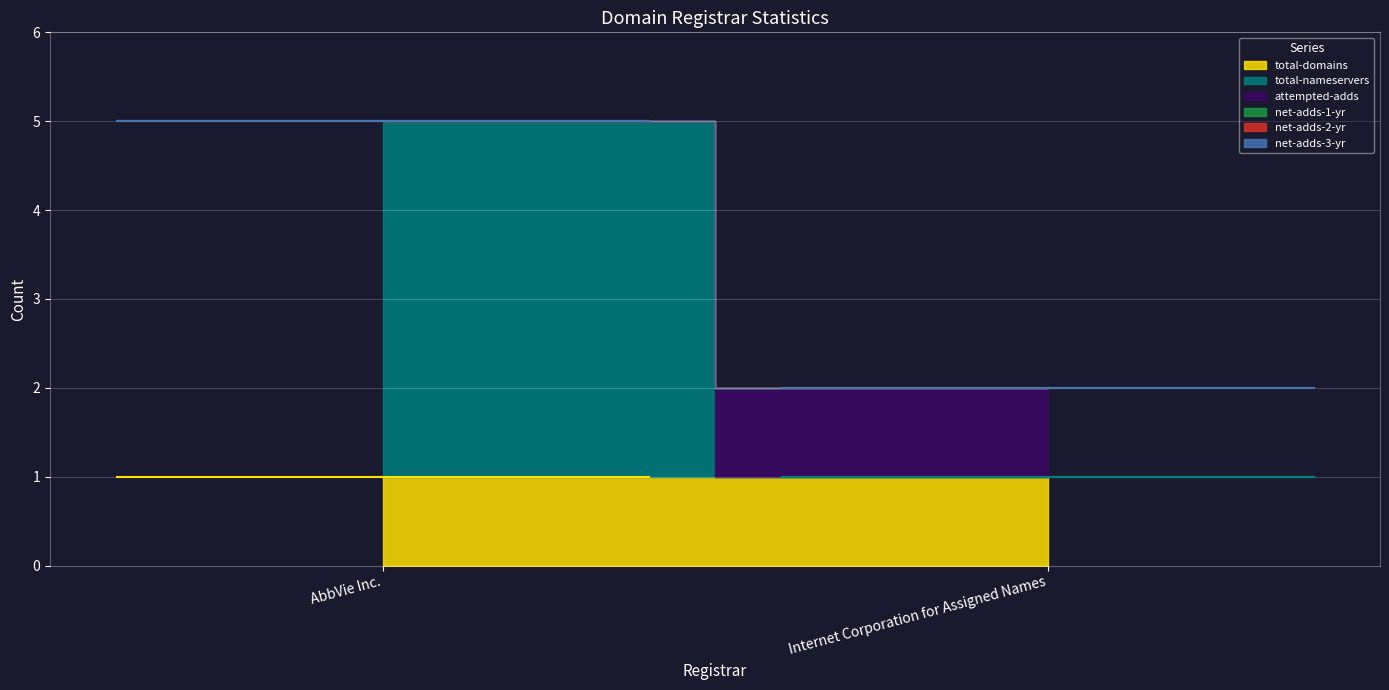

Which series has the largest range (max minus min)?

total-nameservers